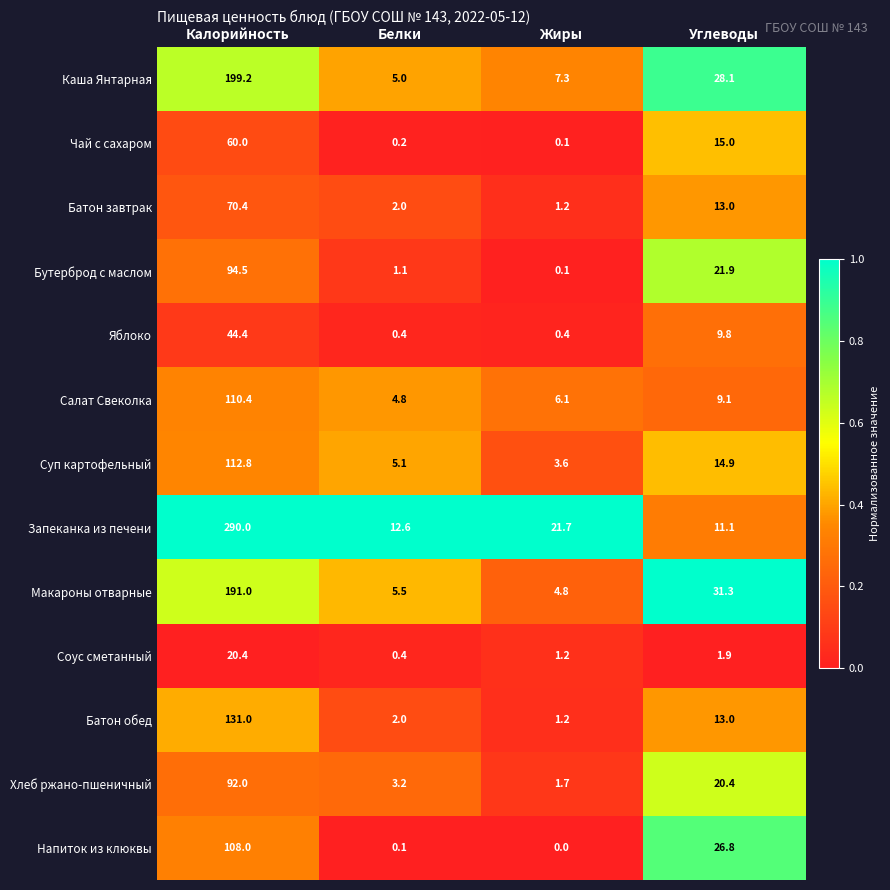

What is the spread (max minus min) of values at Калорийность?

269.6